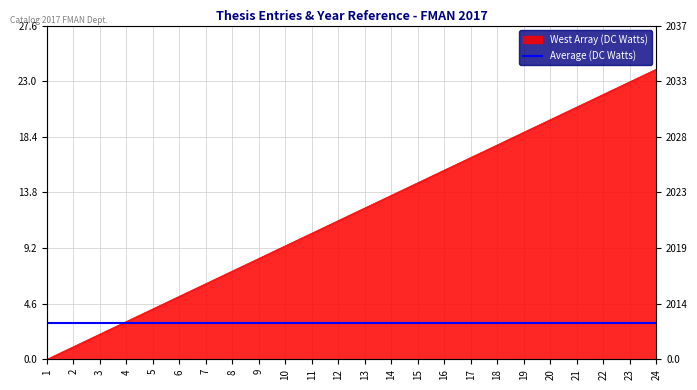

Reading left to right, list all the values displayed in this chart.

1=0.0	2=1.0	3=2.1	4=3.1	5=4.2	6=5.2	7=6.3	8=7.3	9=8.3	10=9.4	11=10.4	12=11.5	13=12.5	14=13.6	15=14.6	16=15.7	17=16.7	18=17.7	19=18.8	20=19.8	21=20.9	22=21.9	23=23.0	24=24.0